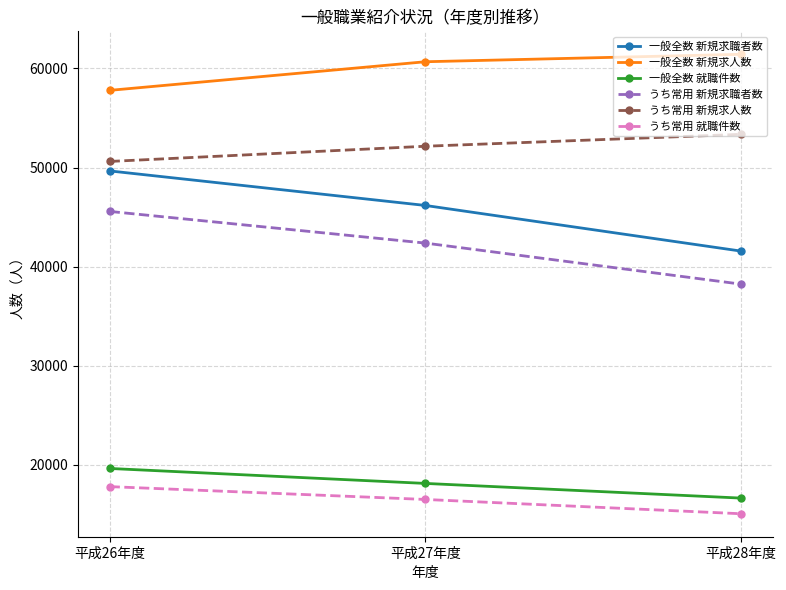

The 一般全数 就職件数 series shows 9074 at 平成26年度. True or false?

False